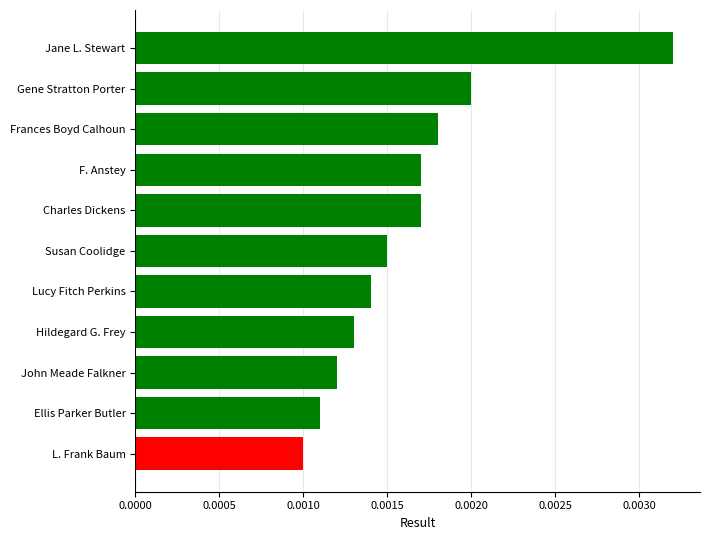

Between L. Frank Baum and Ellis Parker Butler, which is larger?

Ellis Parker Butler